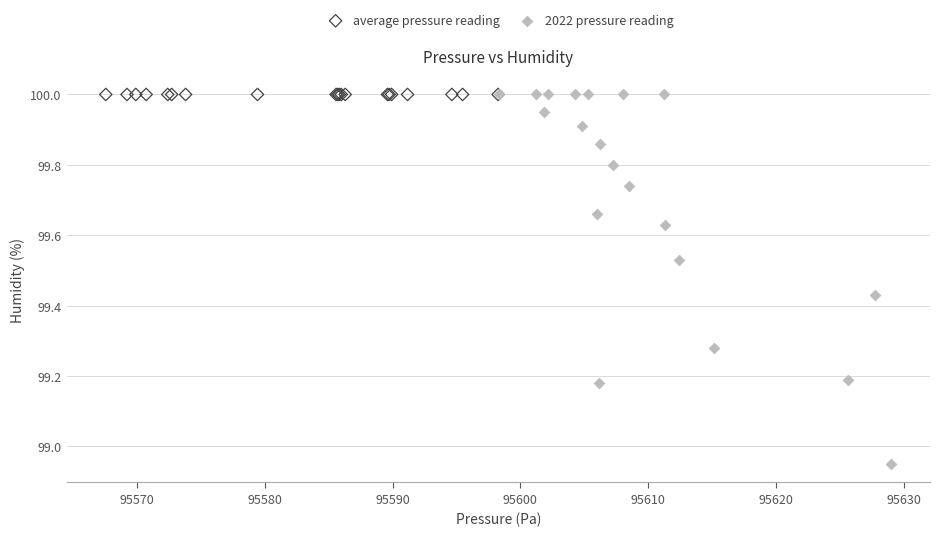

Which series reaches the minimum Y coordinate?

2022 pressure reading